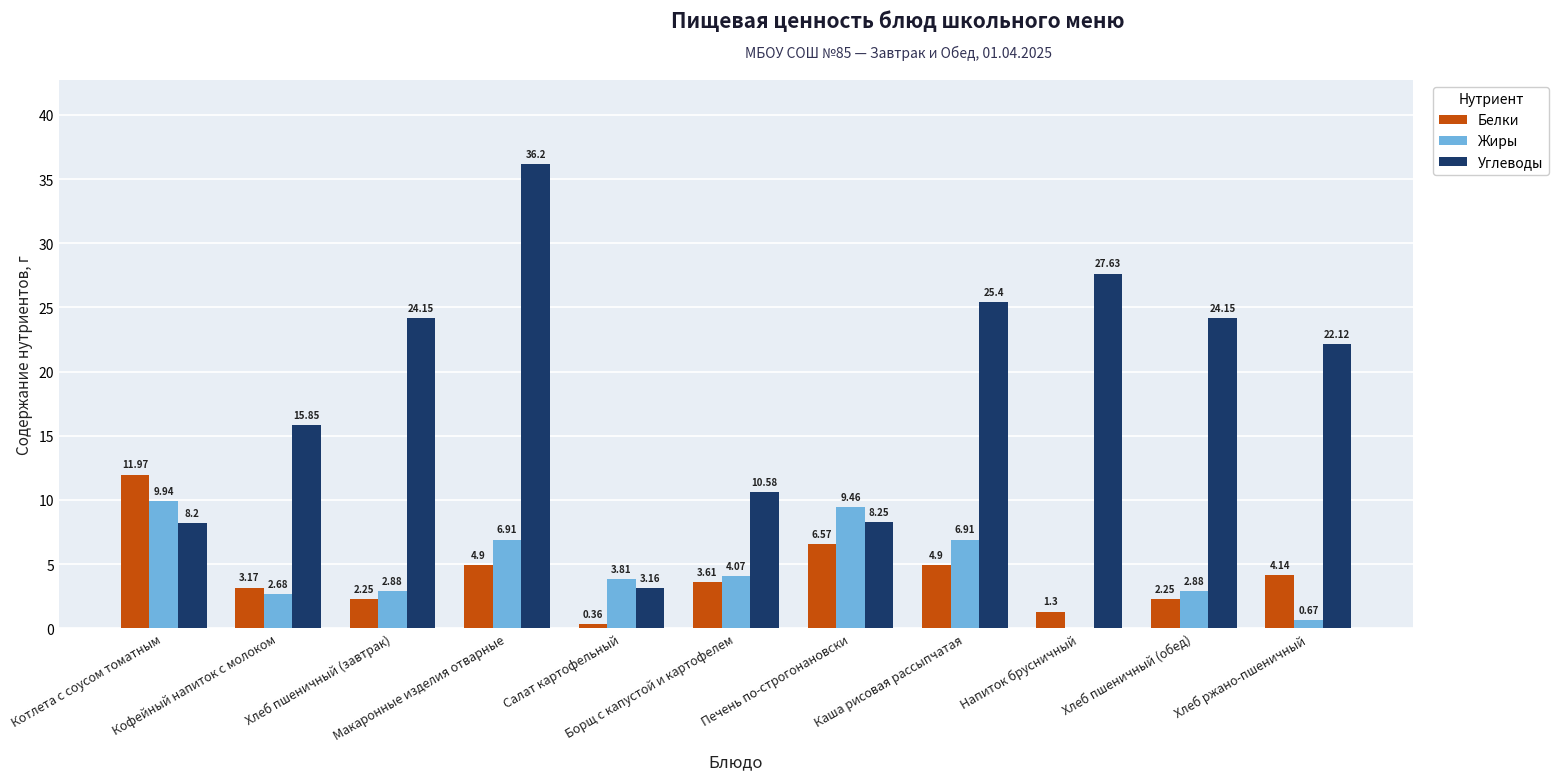

What is the sum of all Белки values?

45.4